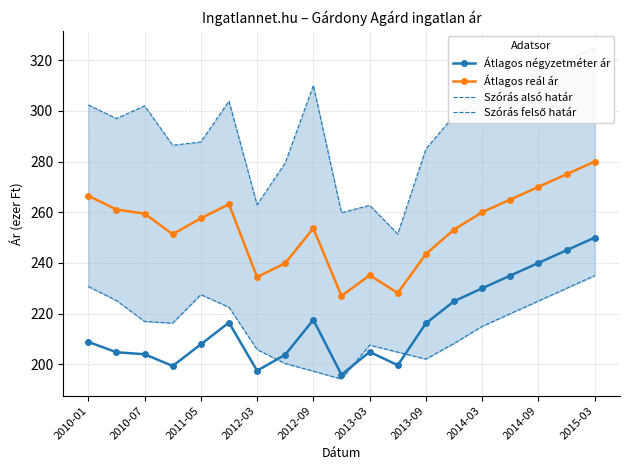

At how many categories does at least one series exceed 270?

15